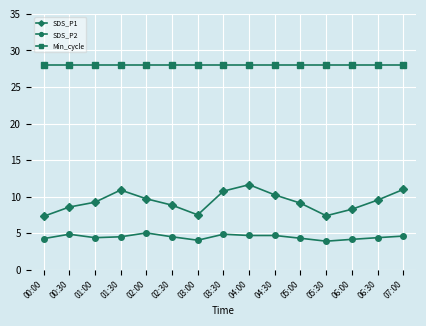

Is it true that SDS_P2 equals 1.2 at 02:30?

False